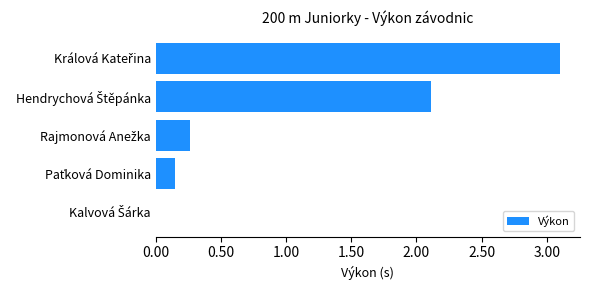

What is the greatest value displayed?

3.1